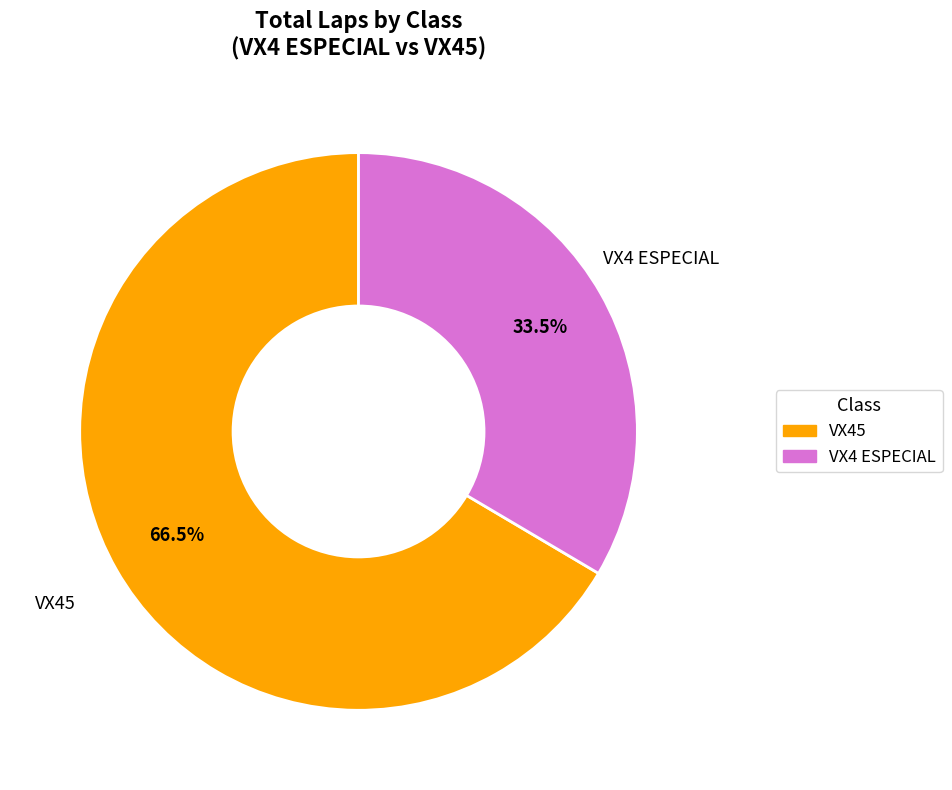

What is the ratio of the value at VX45 to the value at VX4 ESPECIAL?

2.0